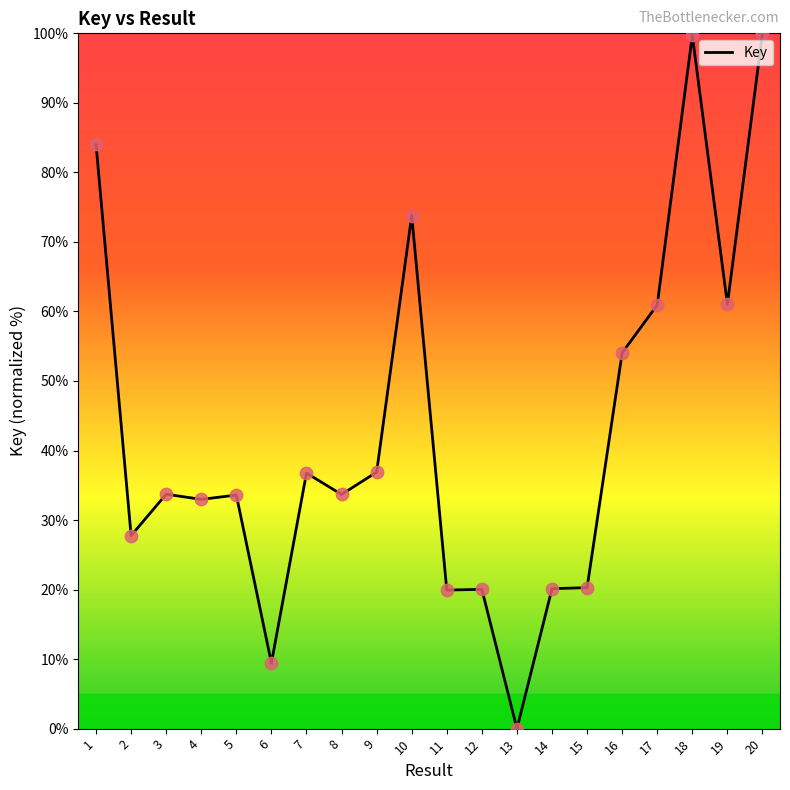

Which has a higher value, 5 or 19?

19